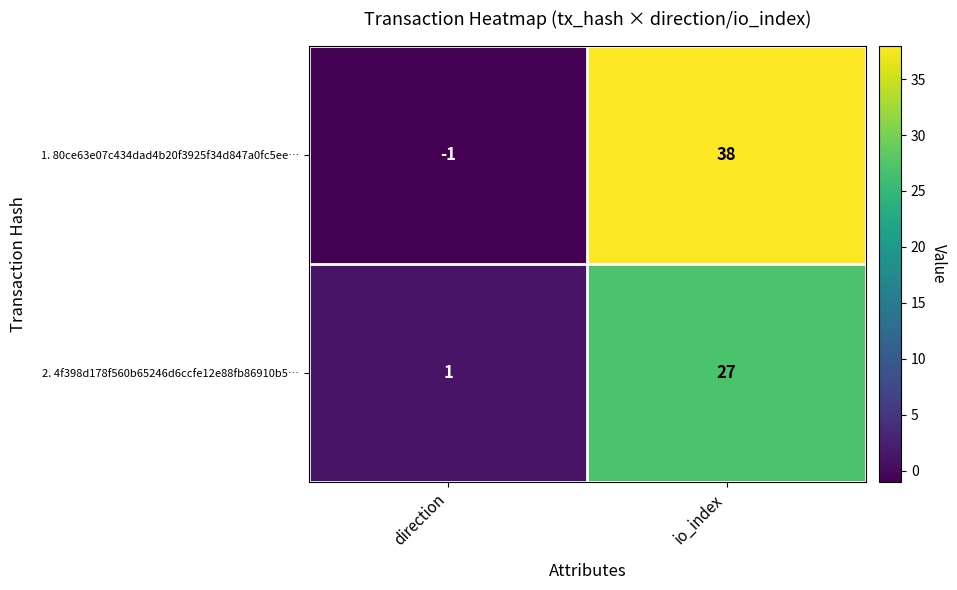

Which series changed the most between direction and io_index?

1. 80ce63e07c434dad4b20f3925f34d847a0fc5ee…